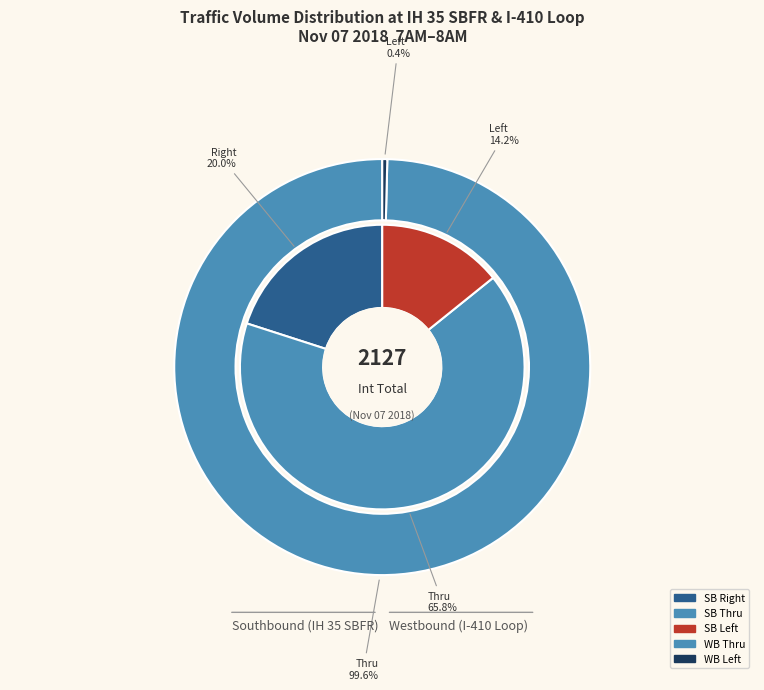

Rank the series by their average value, from highest to lowest.

southbound, westbound